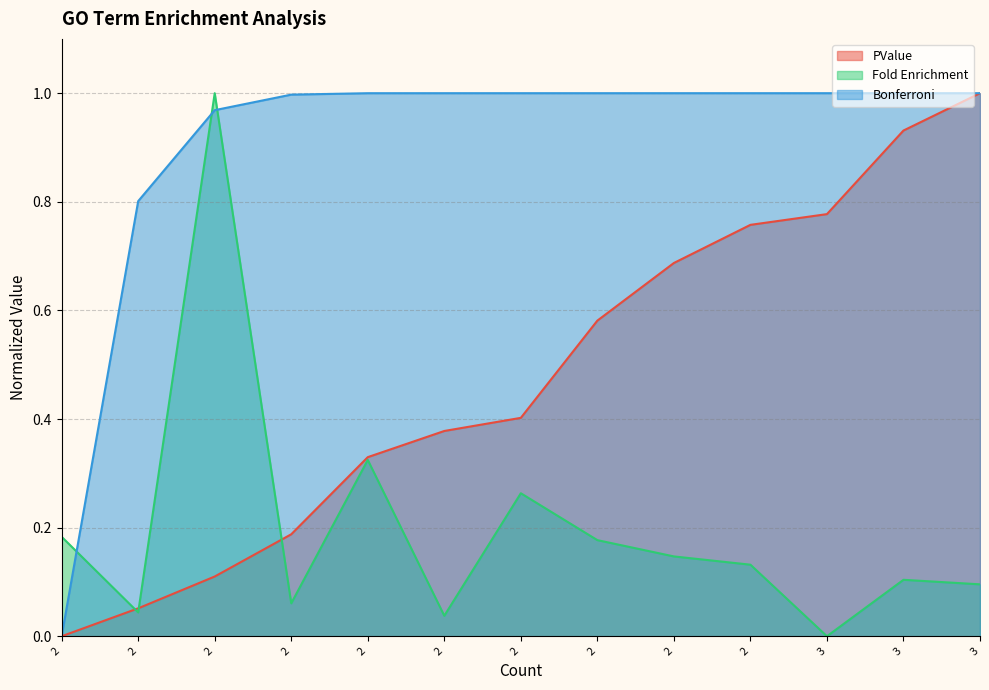

How many lines are shown in the chart?

3